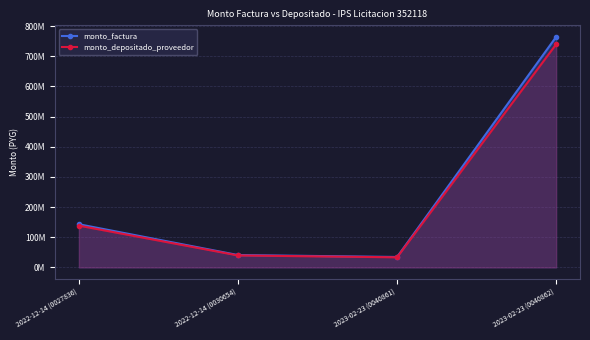

Reading left to right, transcribe all the data shown in this chart.

monto_factura: 143189000	41124000	34717000	764370000
monto_depositado_proveedor: 138568769	39797066	33596798	739706328